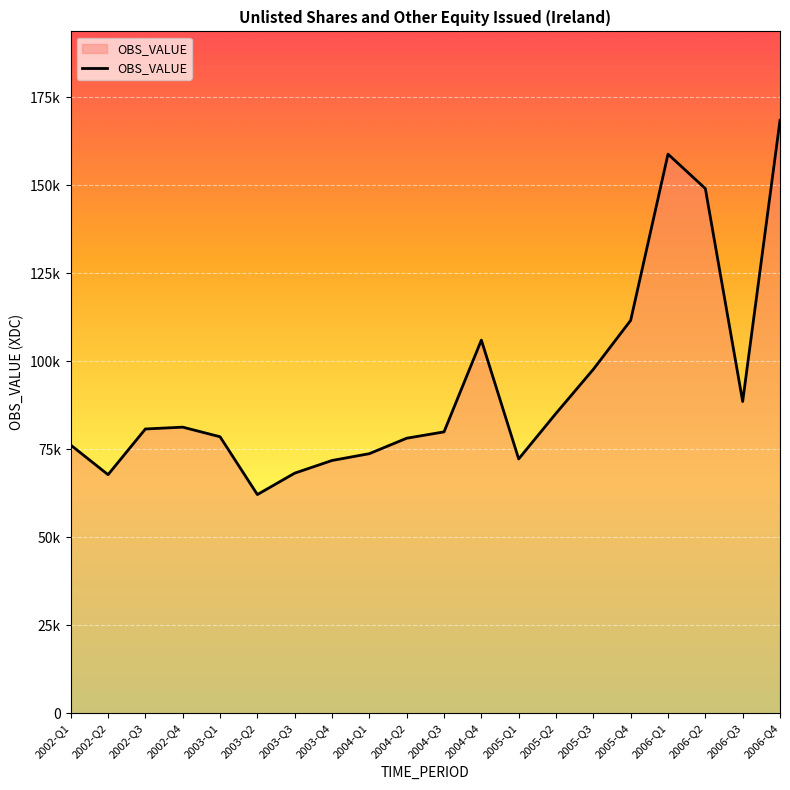

Where is the data nearest to the value 115245?

2005-Q4